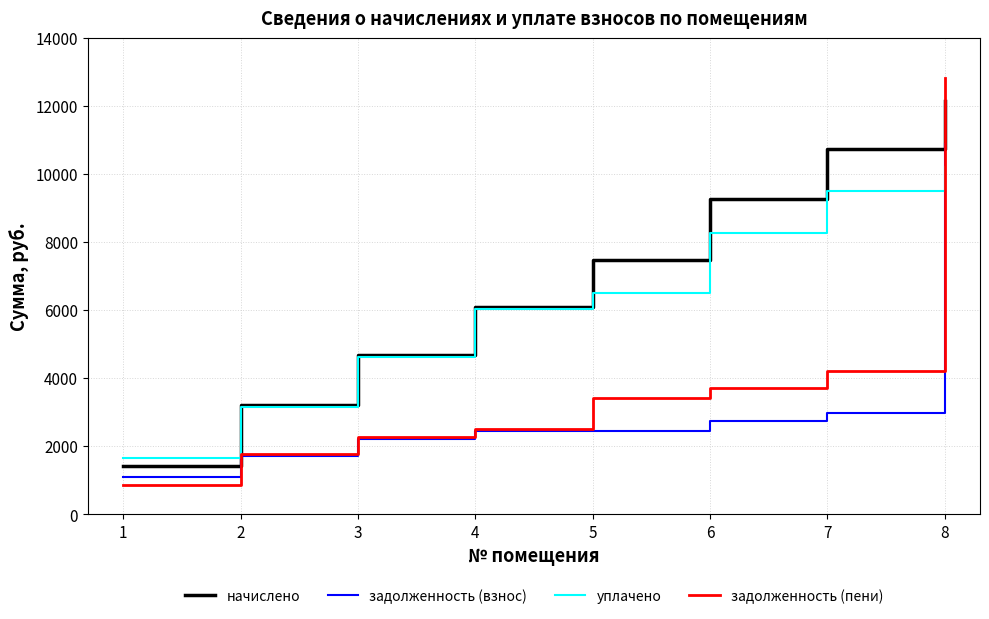

What is the sum of all задолженность (взнос) values?

26536.0